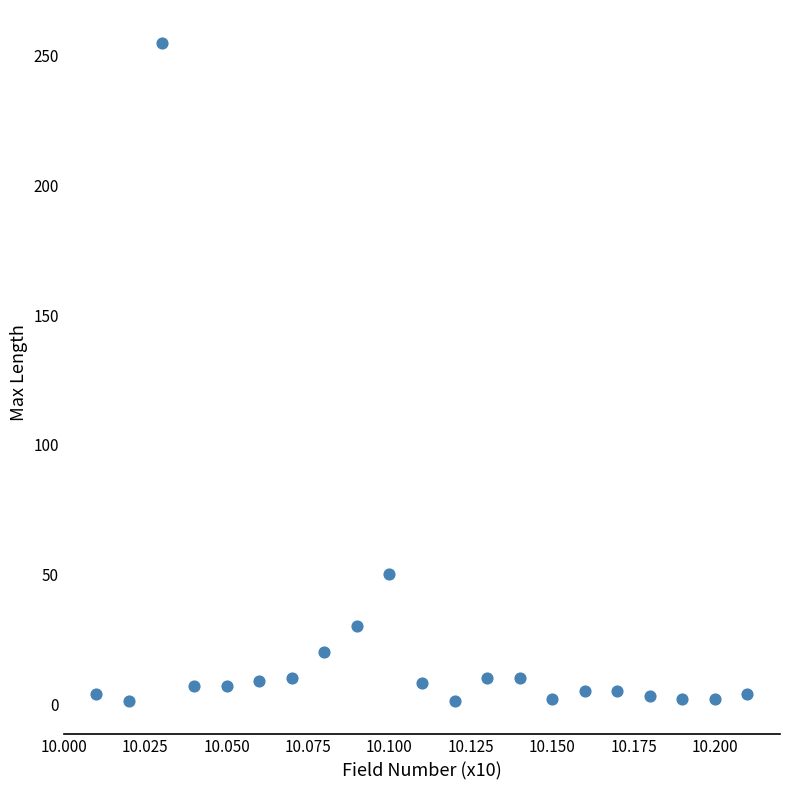

What Y value in the scatter plot is closest to 128?

50